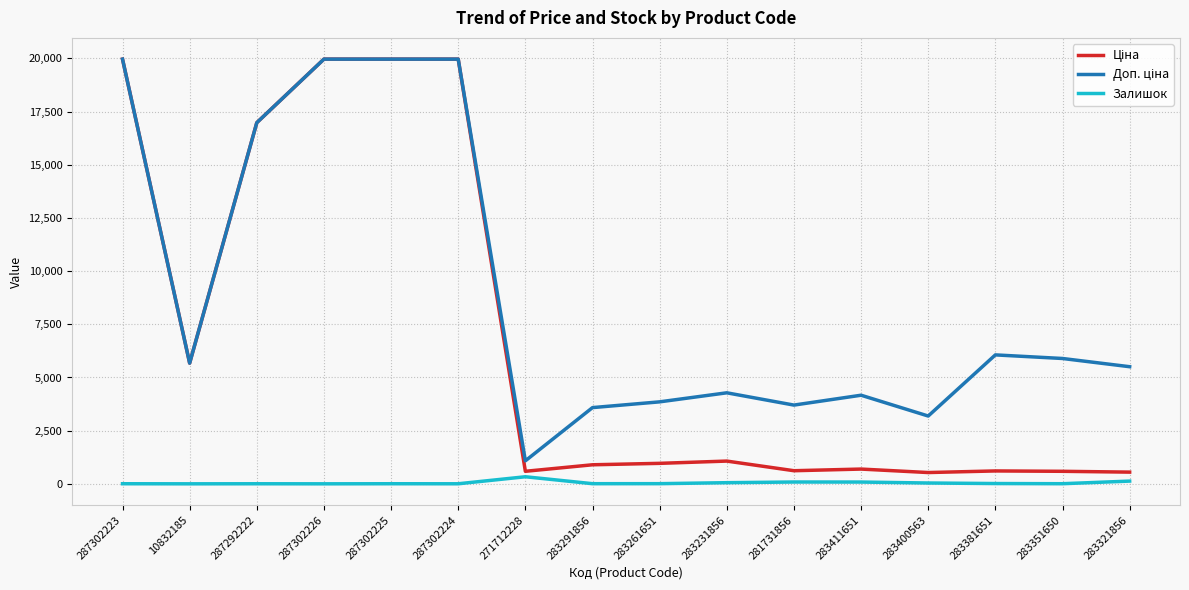

True or false: Залишок has a value of 8.0 at 283261651.

True